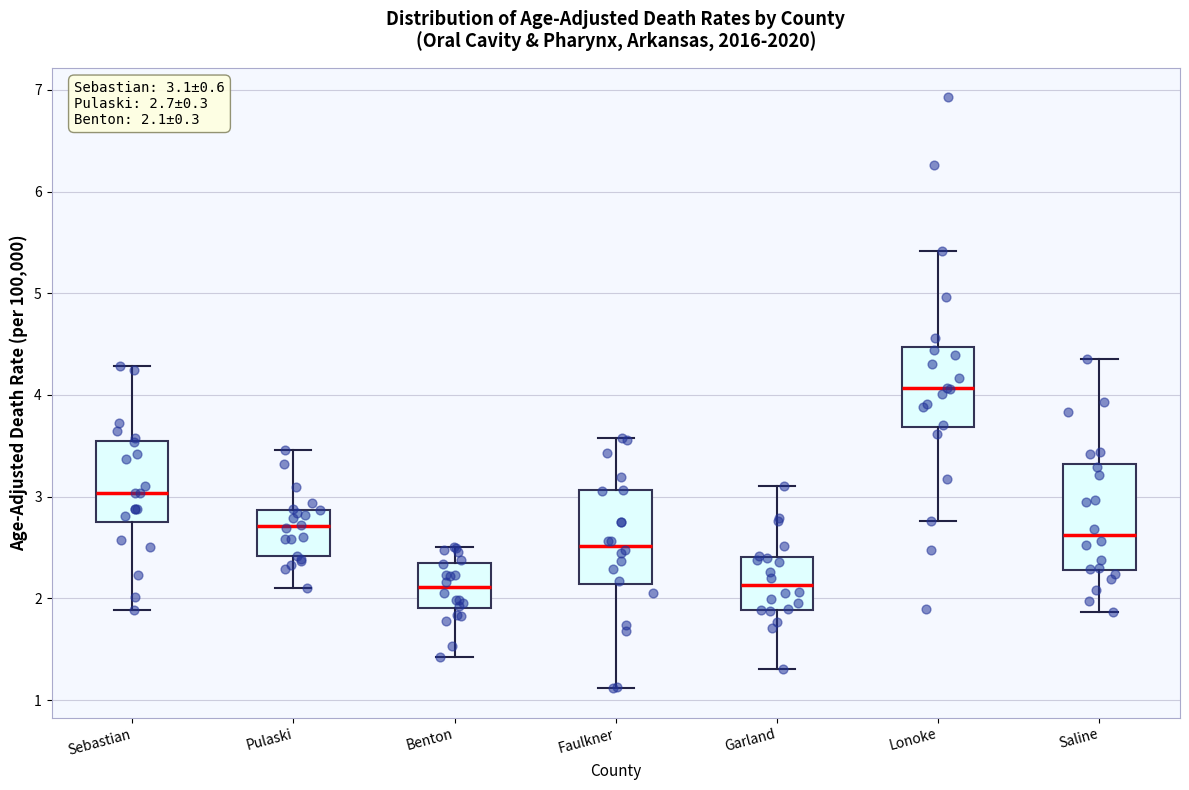

Which box has the highest median line?

Lonoke